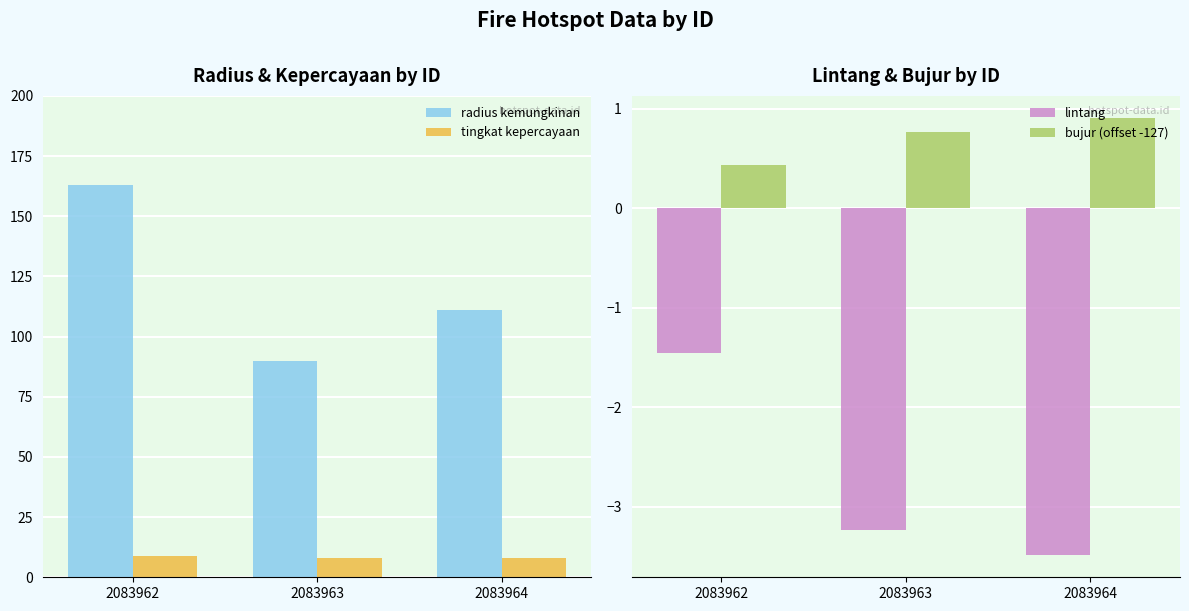

What is the spread (max minus min) of values at 2083963?

93.2